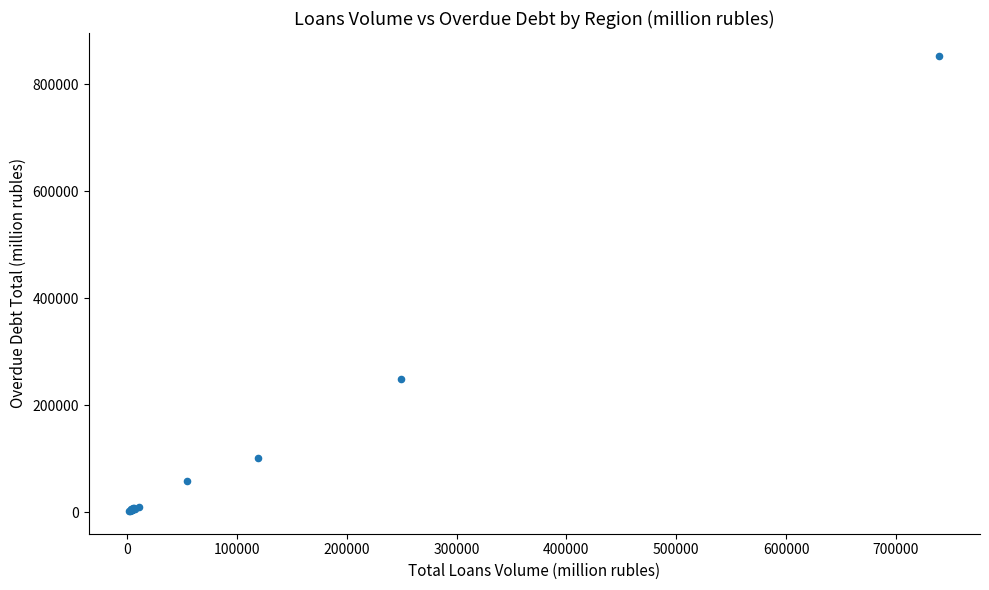

What Y value in the scatter plot is closest to 428018?

249738